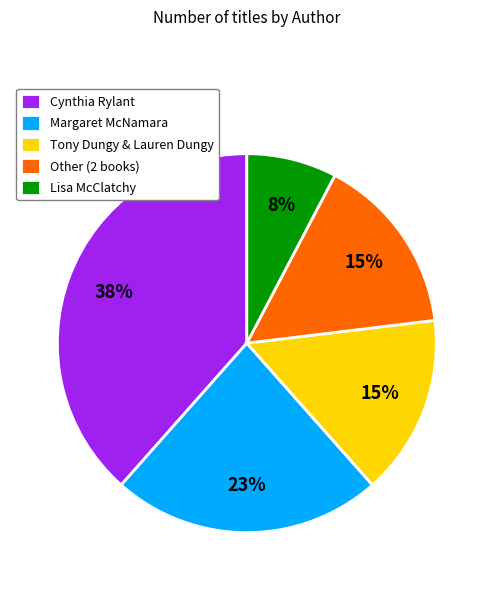

The Cynthia Rylant slice represents 38% of the pie. True or false?

True